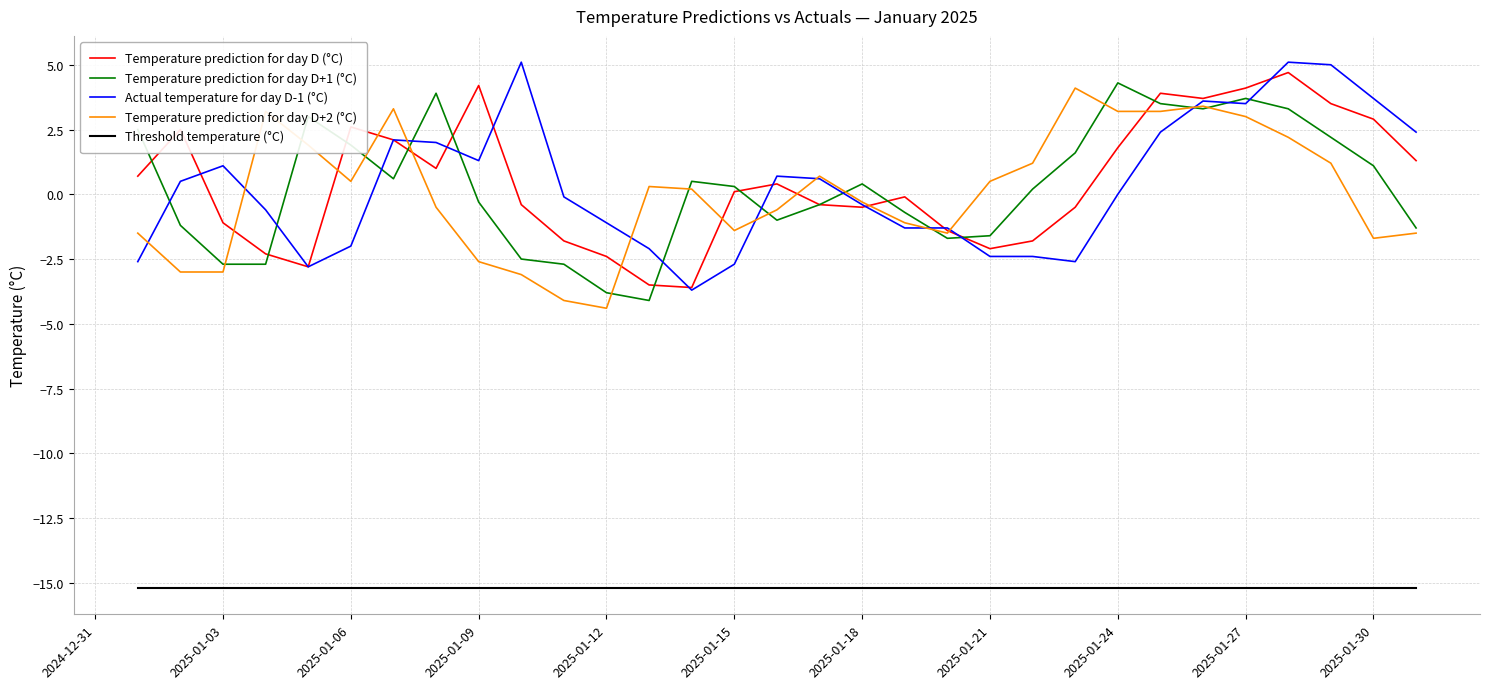

True or false: Temperature prediction for day D+1 (°C) and Threshold temperature (°C) intersect in this chart.

False